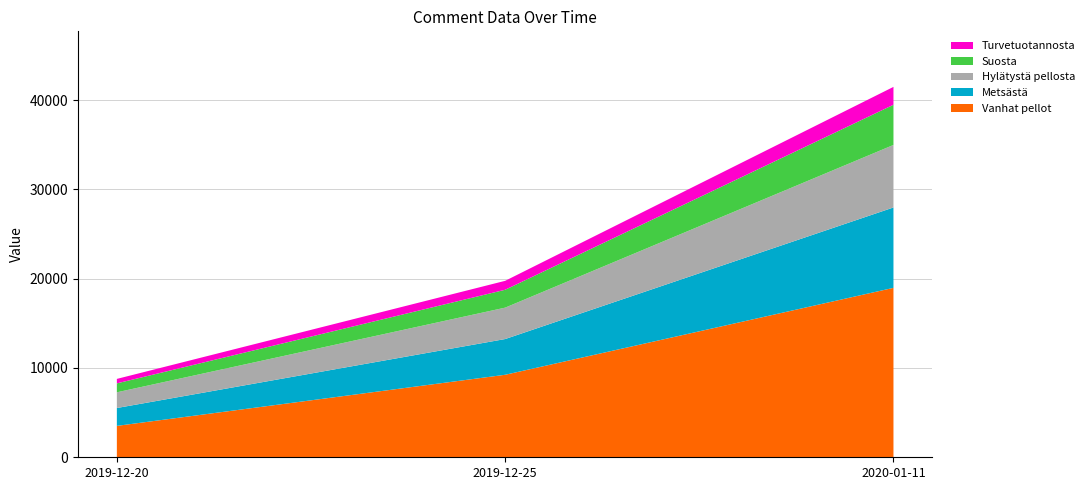

At which category is the sum across all series the highest?

2020-01-11